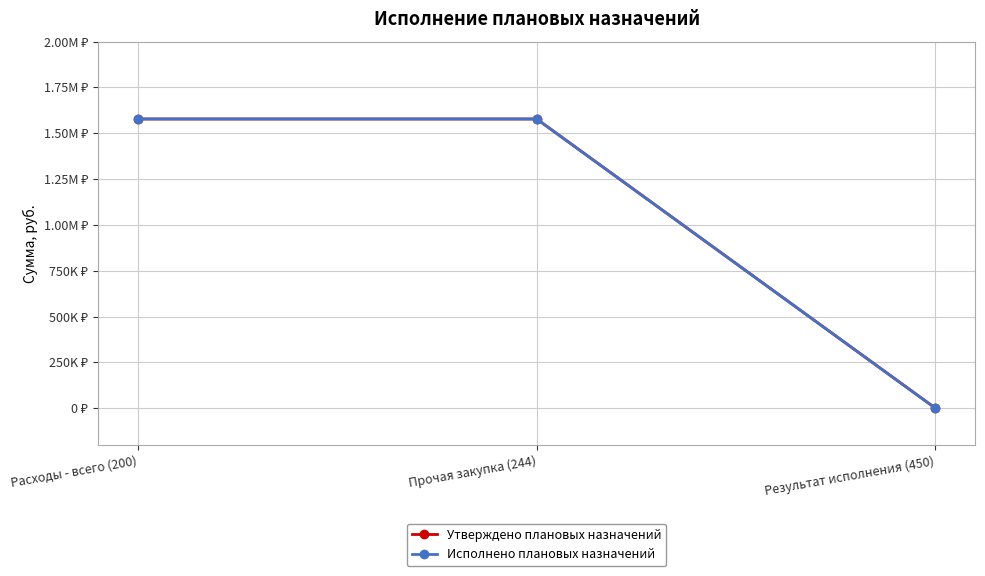

Is this an area chart (filled region under the line)?

No